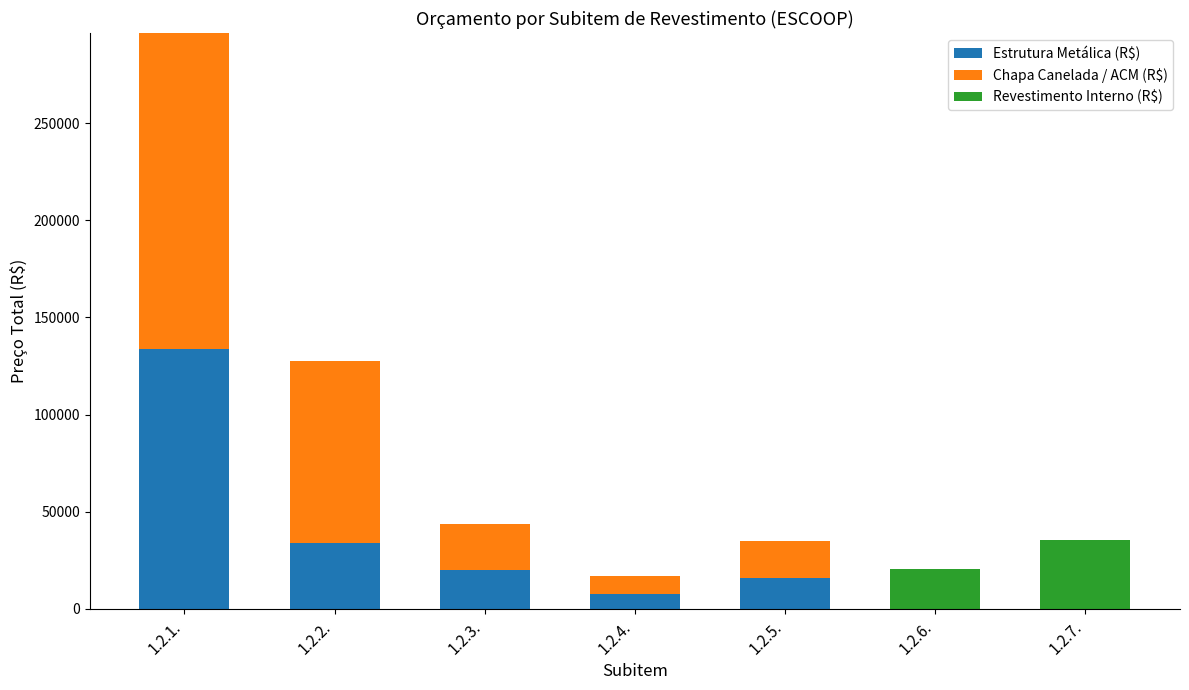

What is the maximum value for Estrutura Metálica (R$)?

133486.7